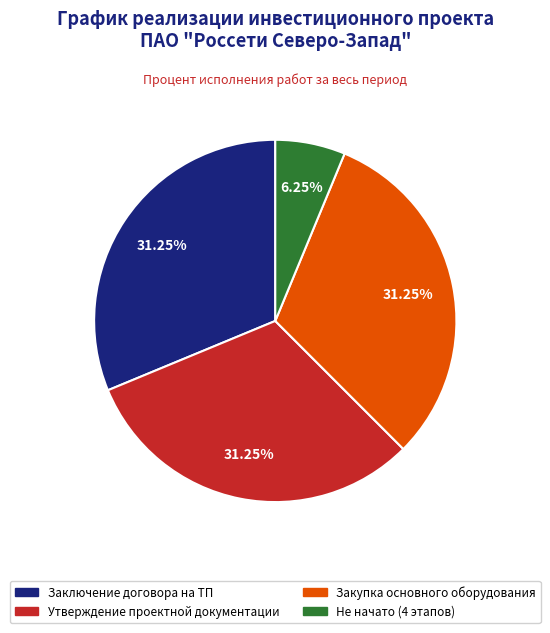

Is there a majority slice in this chart?

No